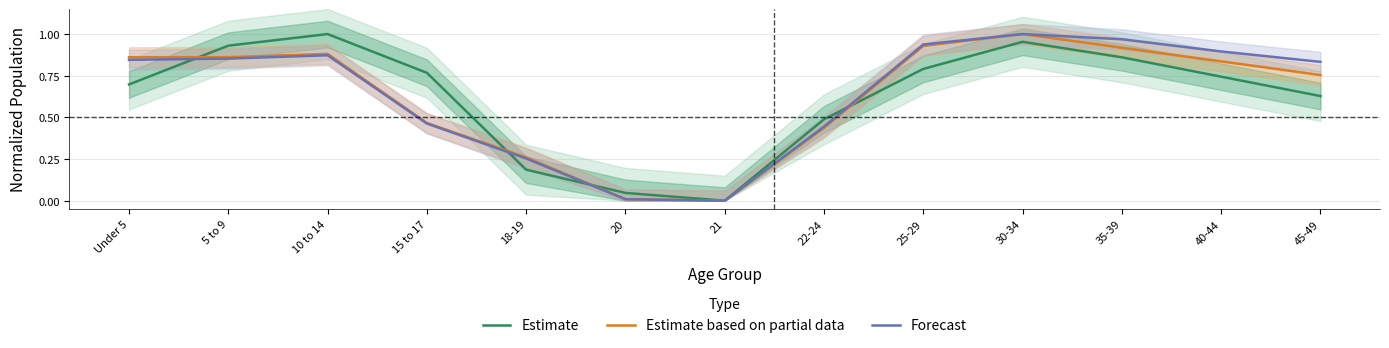

True or false: Estimate based on partial data and Estimate intersect in this chart.

True